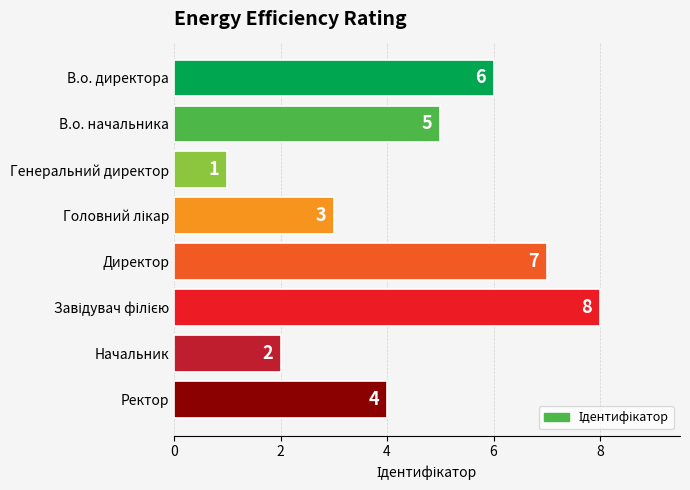

The chart shows a value of 2 at Начальник. True or false?

True